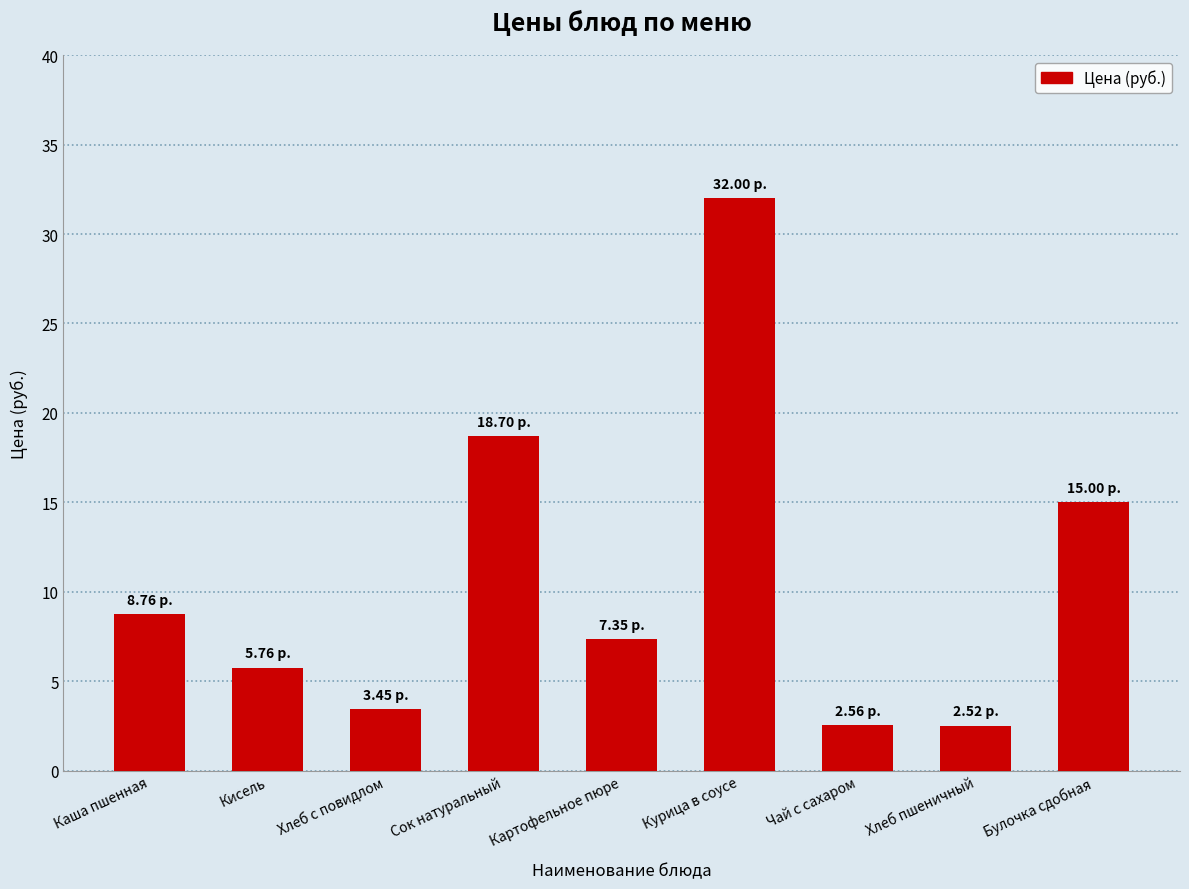

What is the label of the 4th bar from the right?

Курица в соусе